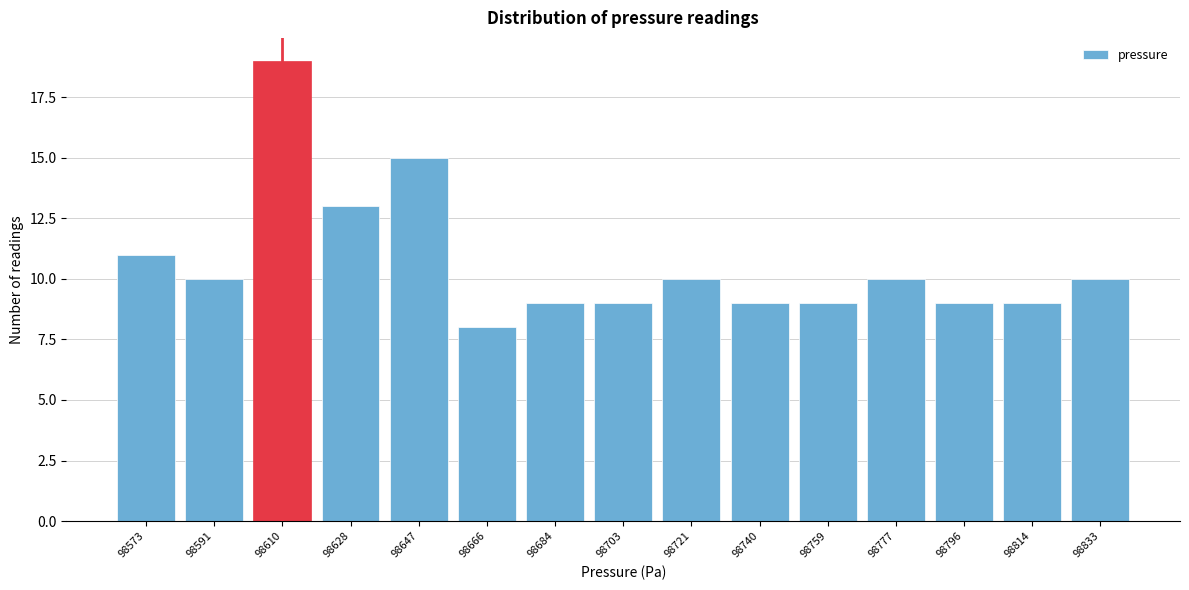

Reading left to right, extract all data points from this chart.

98573=11	98591=10	98610=19	98628=13	98647=15	98666=8	98684=9	98703=9	98721=10	98740=9	98759=9	98777=10	98796=9	98814=9	98833=10